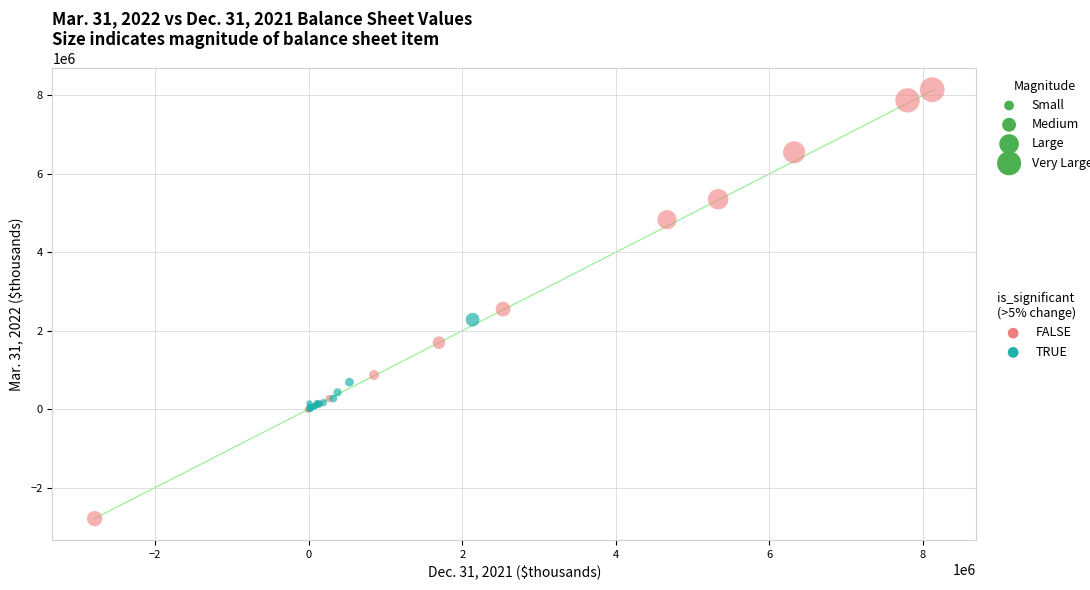

Which series has the largest Y range (max minus min)?

FALSE